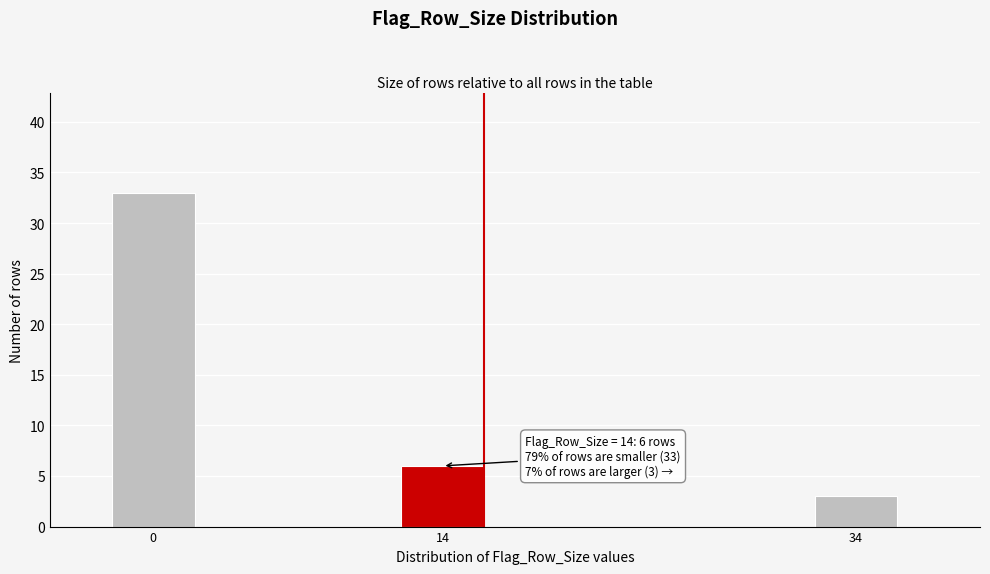

Reading right to left, transcribe all the data shown in this chart.

3	6	33